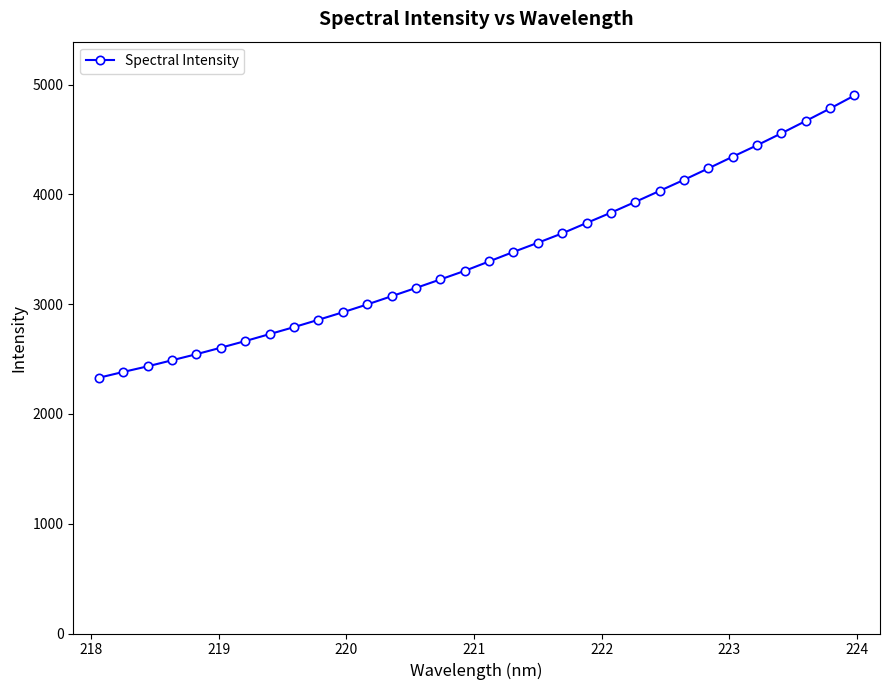

What is the greatest value displayed?

4900.4